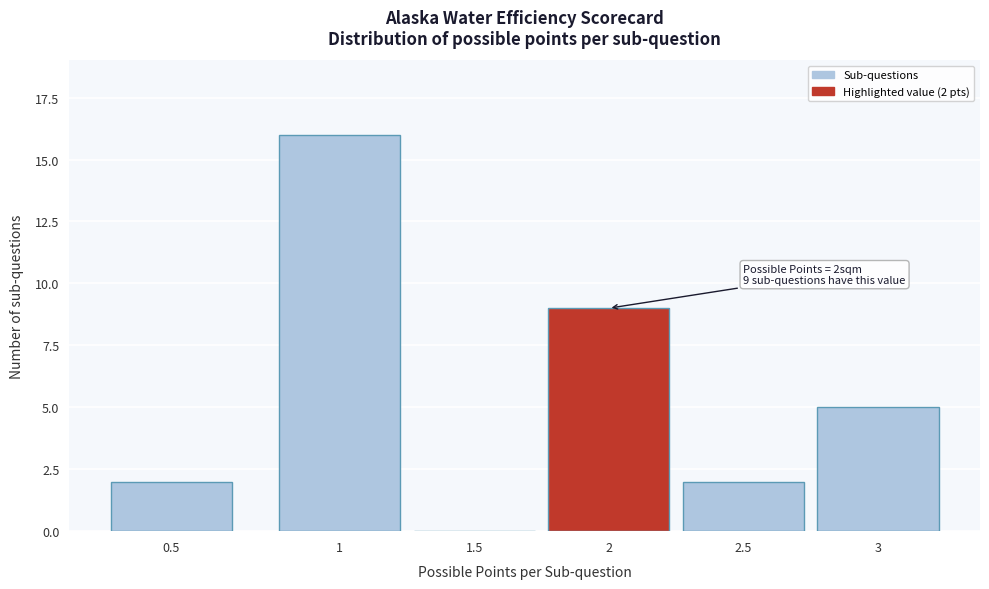

Reading right to left, list all the values displayed in this chart.

3=5	2.5=2	2=9	1.5=0	1=16	0.5=2